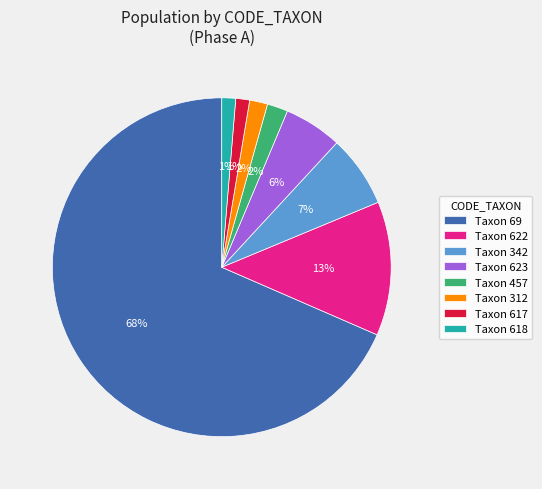

To the nearest percent, what is the average slice percentage?

12%